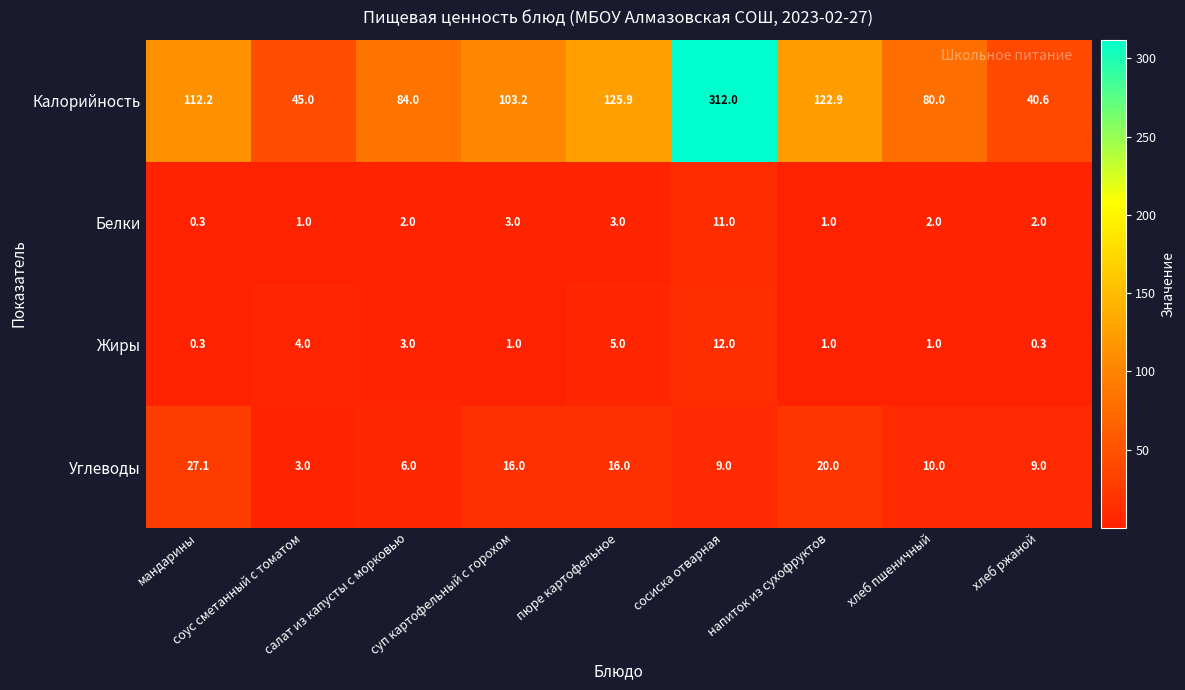

List the series in order of their peak value, lowest first.

Белки, Жиры, Углеводы, Калорийность